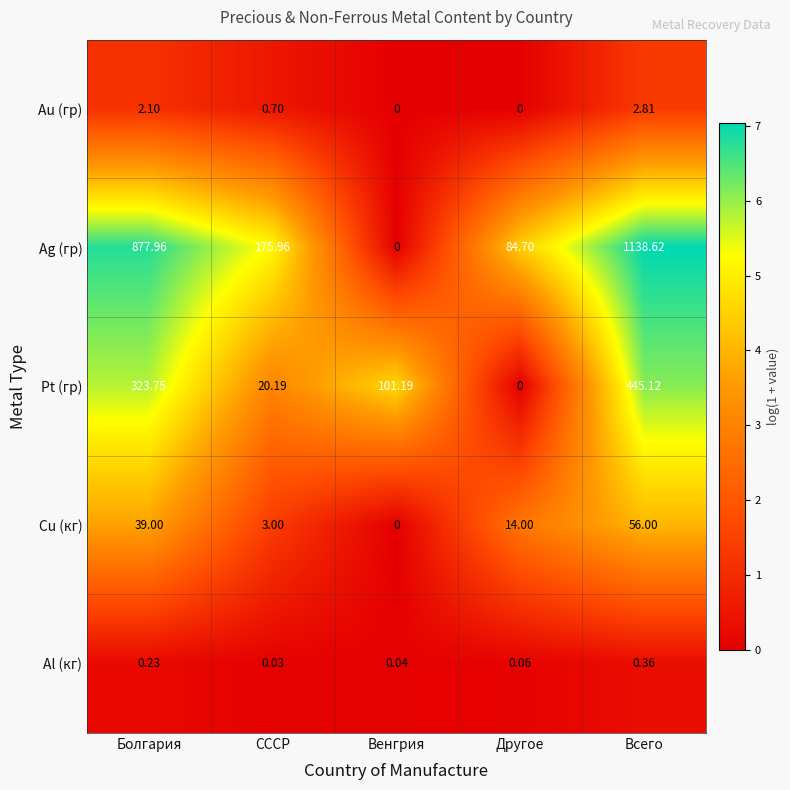

Which series has the largest range (max minus min)?

Ag (гр)